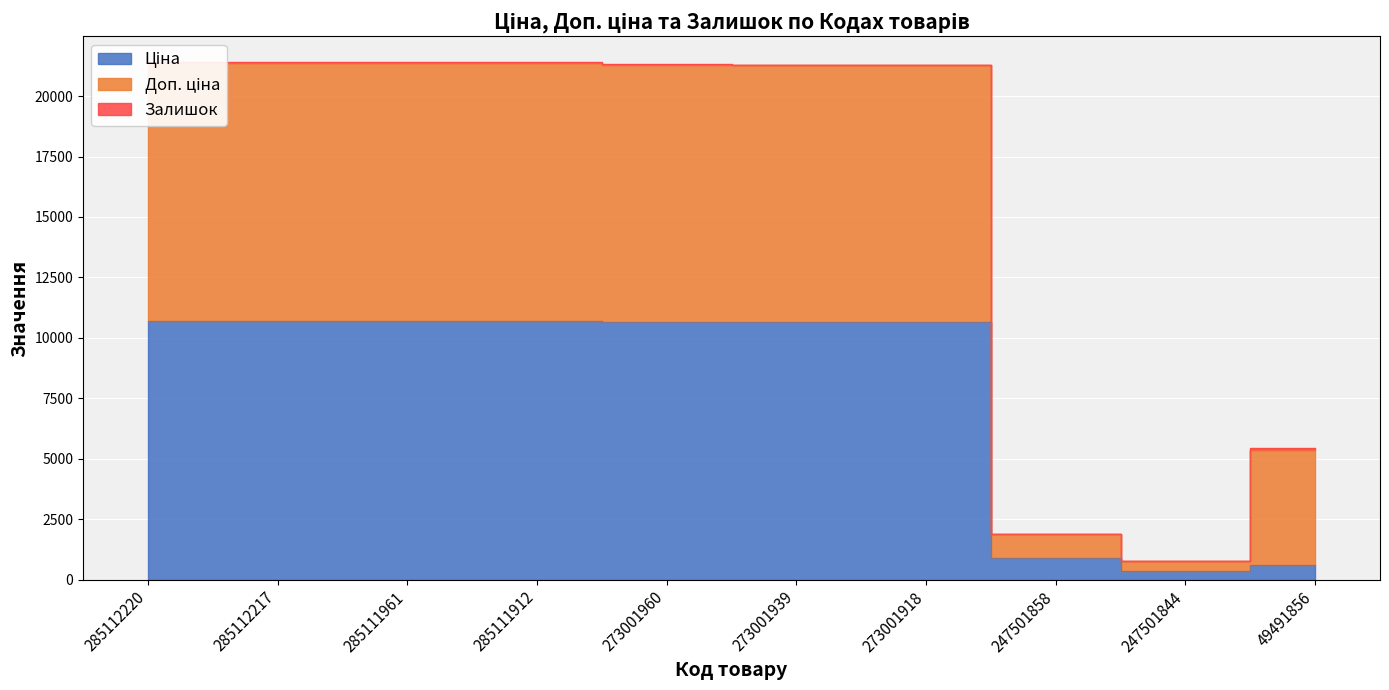

What is the average value of the Доп. ціна series?

15758.9